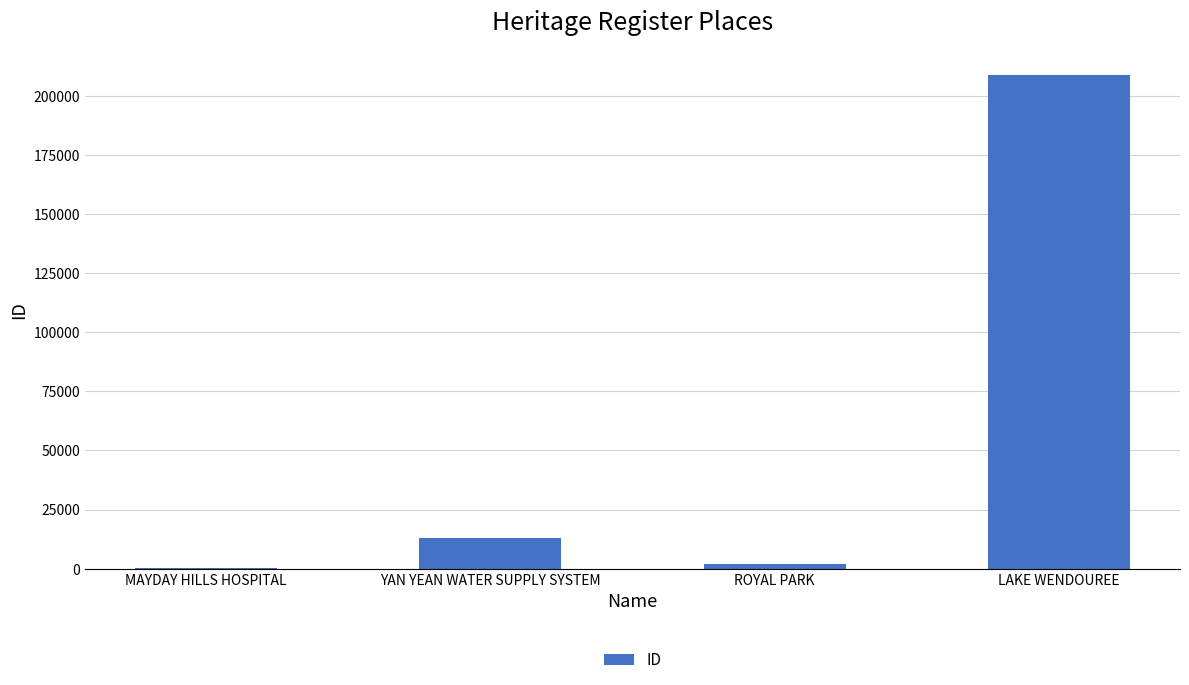

True or false: the data shows 13088 at YAN YEAN WATER SUPPLY SYSTEM.

True